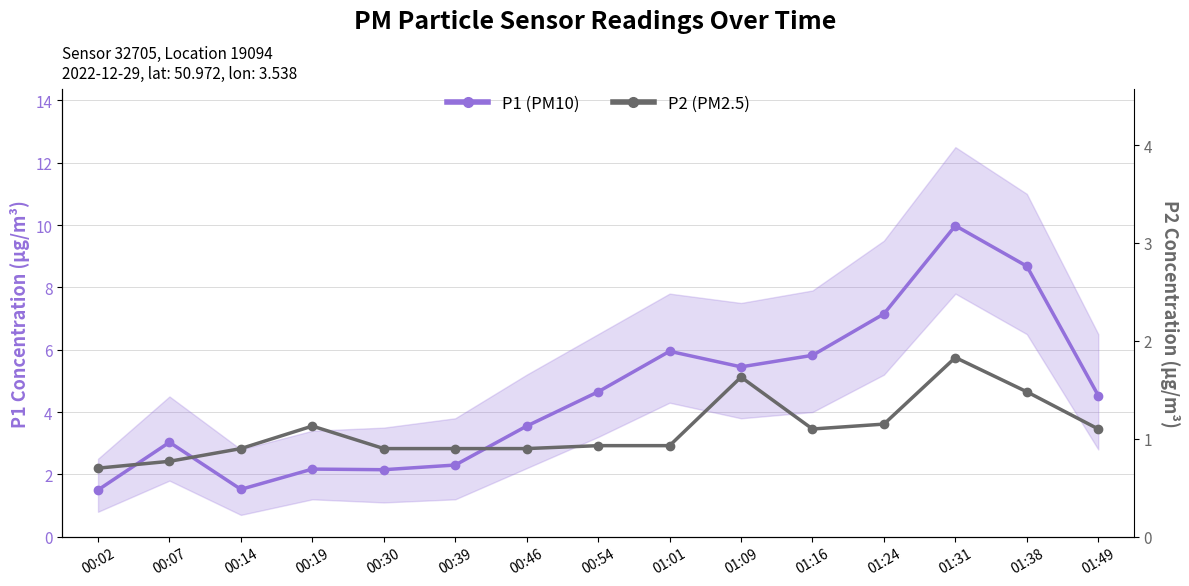

What is the lowest value of the P1 (PM10) series?

1.5